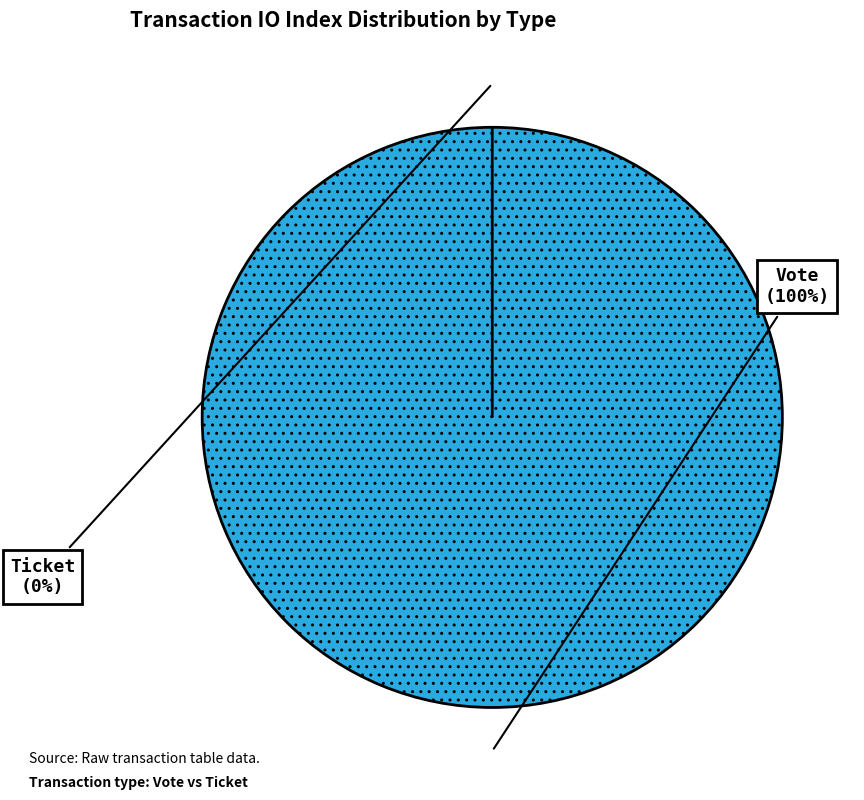

Is there a majority slice in this chart?

Yes